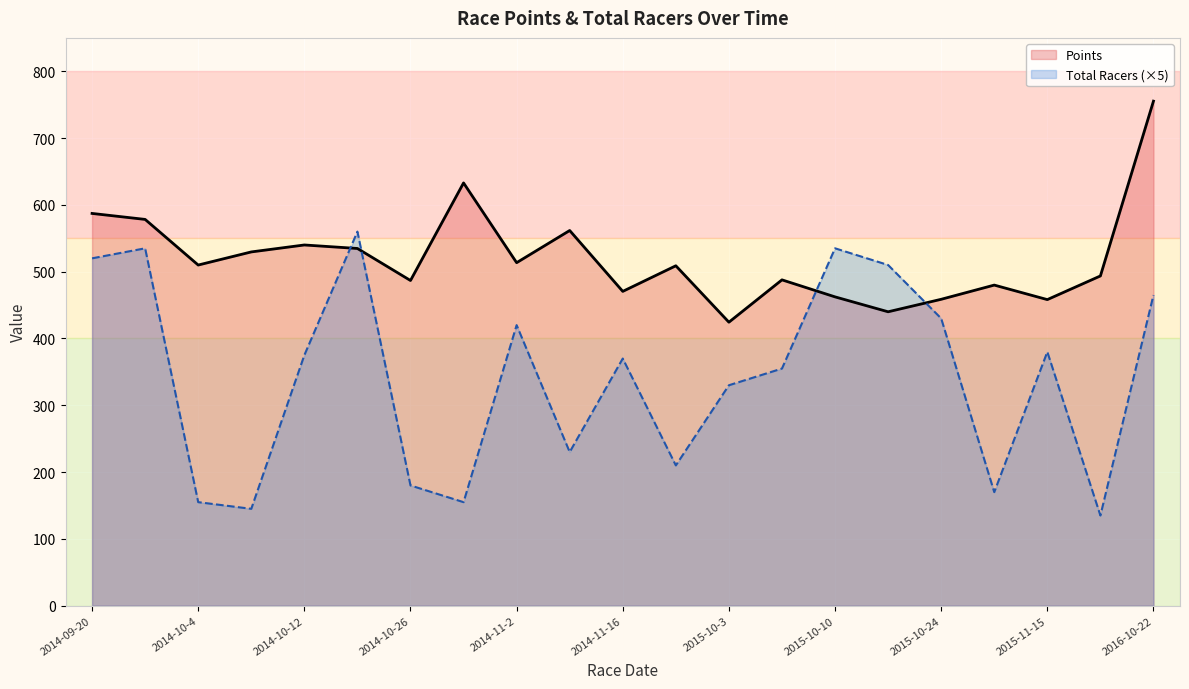

What is the total value across all series at 2014-11-1?

787.9